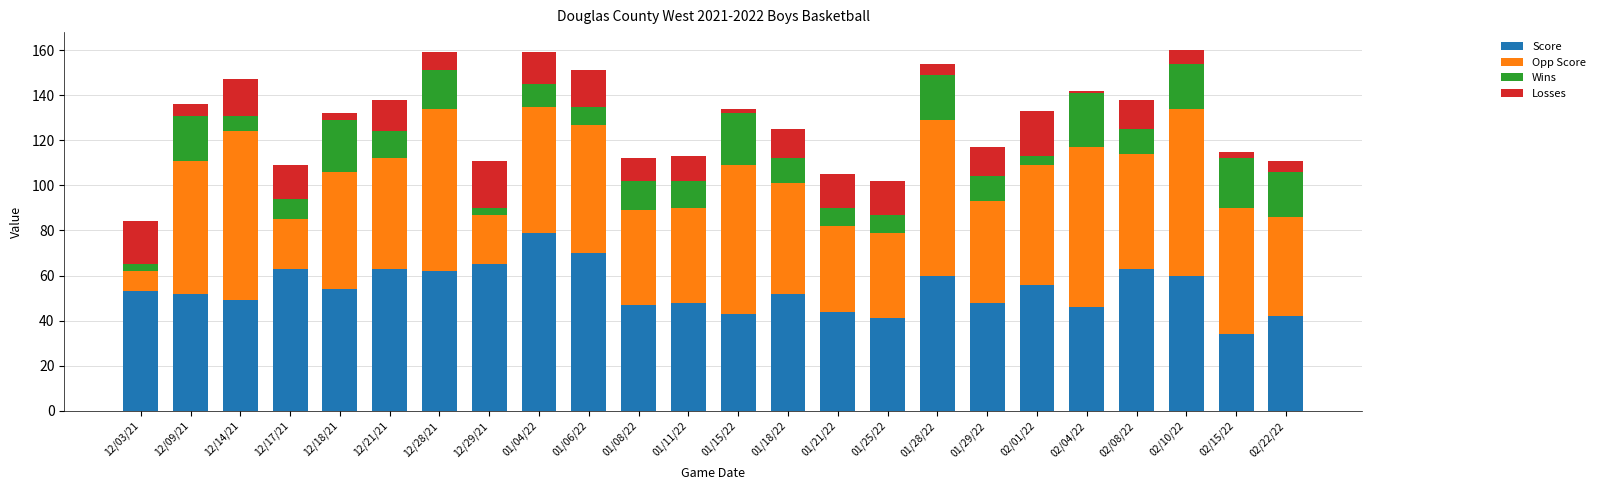

How many categories are shown in the chart?

24